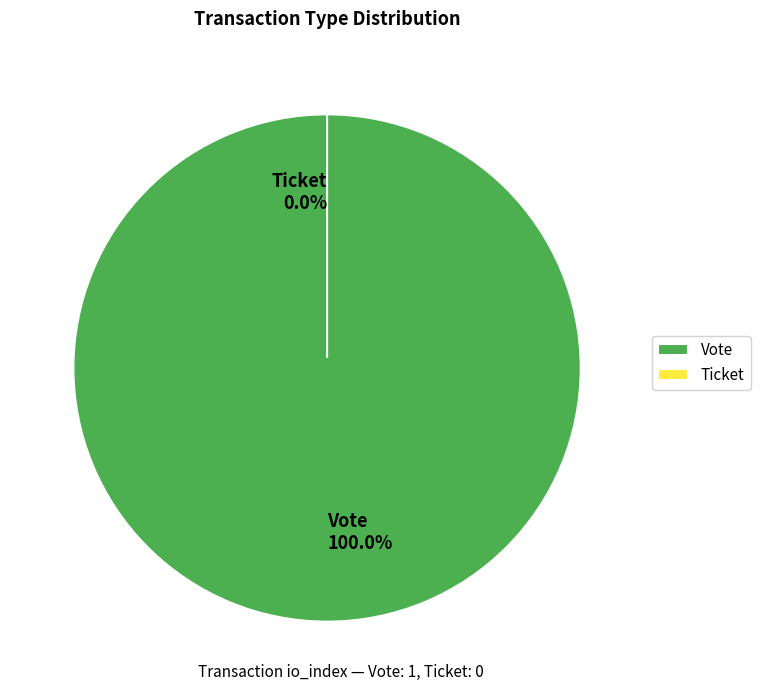

True or false: Vote accounts for 90% of the total.

False